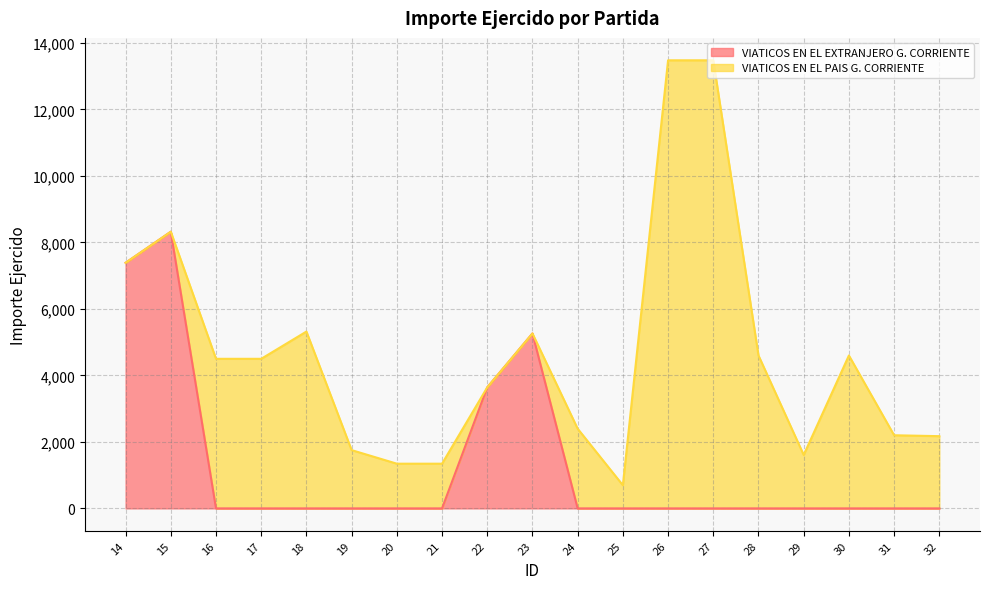

What is the approximate value at 23?

5262.7